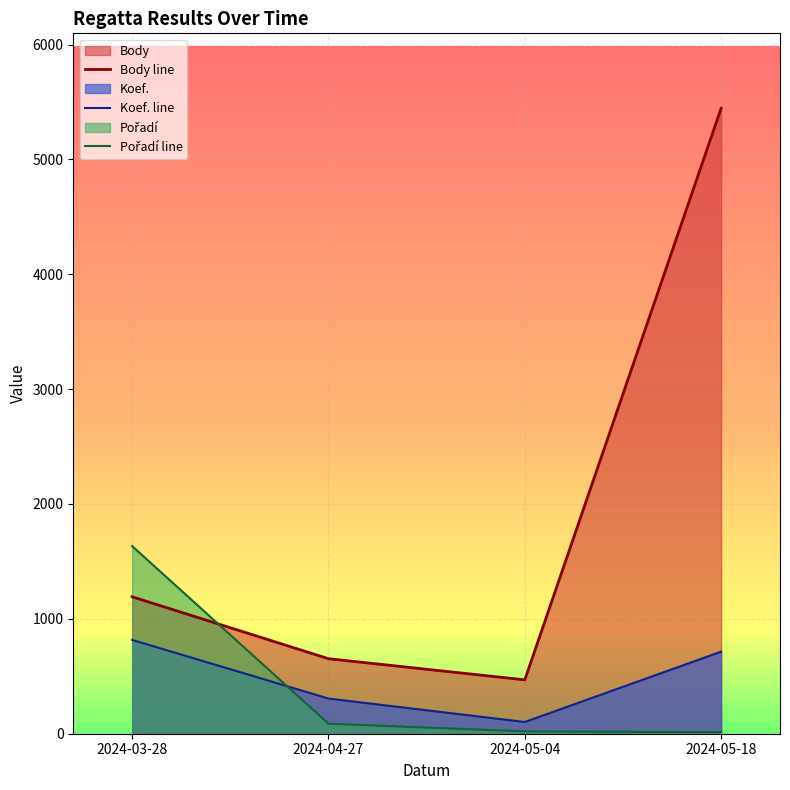

Reading left to right, list all the values displayed in this chart.

Body line: 2024-03-28=1192.0	2024-04-27=653.0	2024-05-04=469.0	2024-05-18=5444.0
Koef. line: 2024-03-28=816.6	2024-04-27=306.2	2024-05-04=102.1	2024-05-18=714.5
Pořadí line: 2024-03-28=1633.2	2024-04-27=87.0	2024-05-04=20.1	2024-05-18=13.4